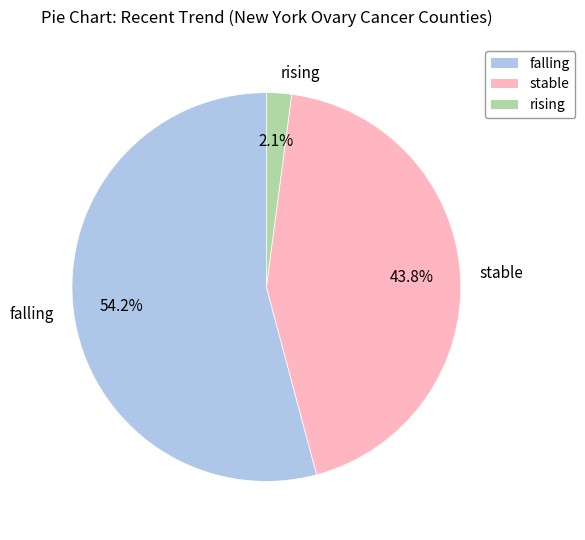

Which slice is the smallest?

rising